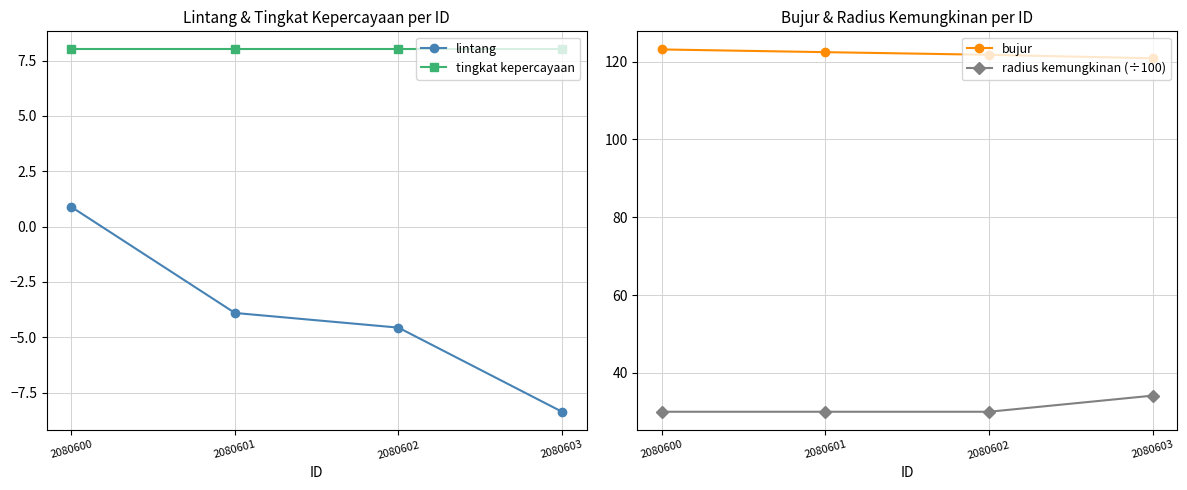

List the labels in order of bujur value, smallest first.

2080603, 2080602, 2080601, 2080600